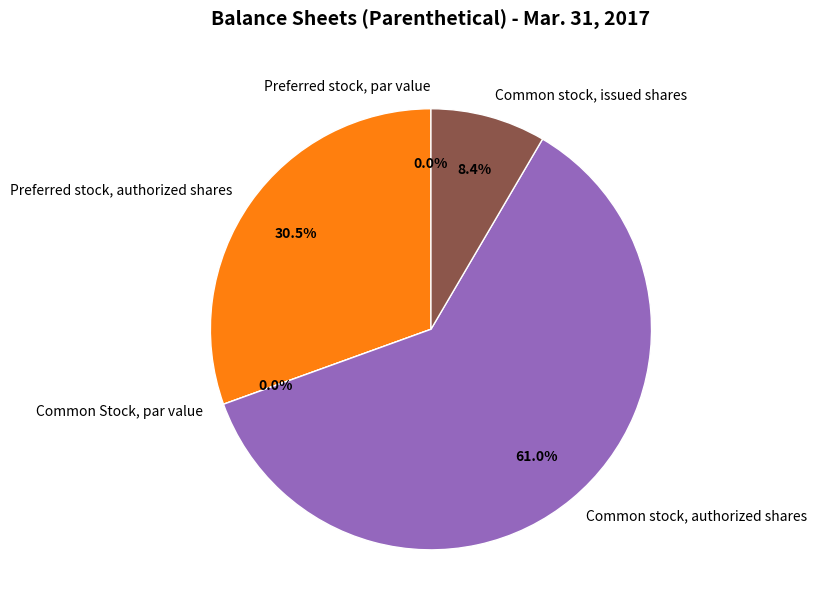

Count the number of slices in the pie.

6